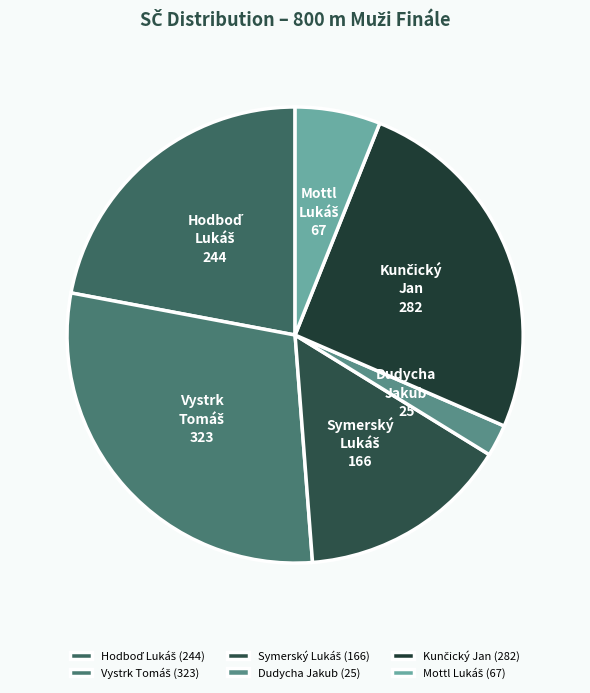

Is there a majority slice in this chart?

No